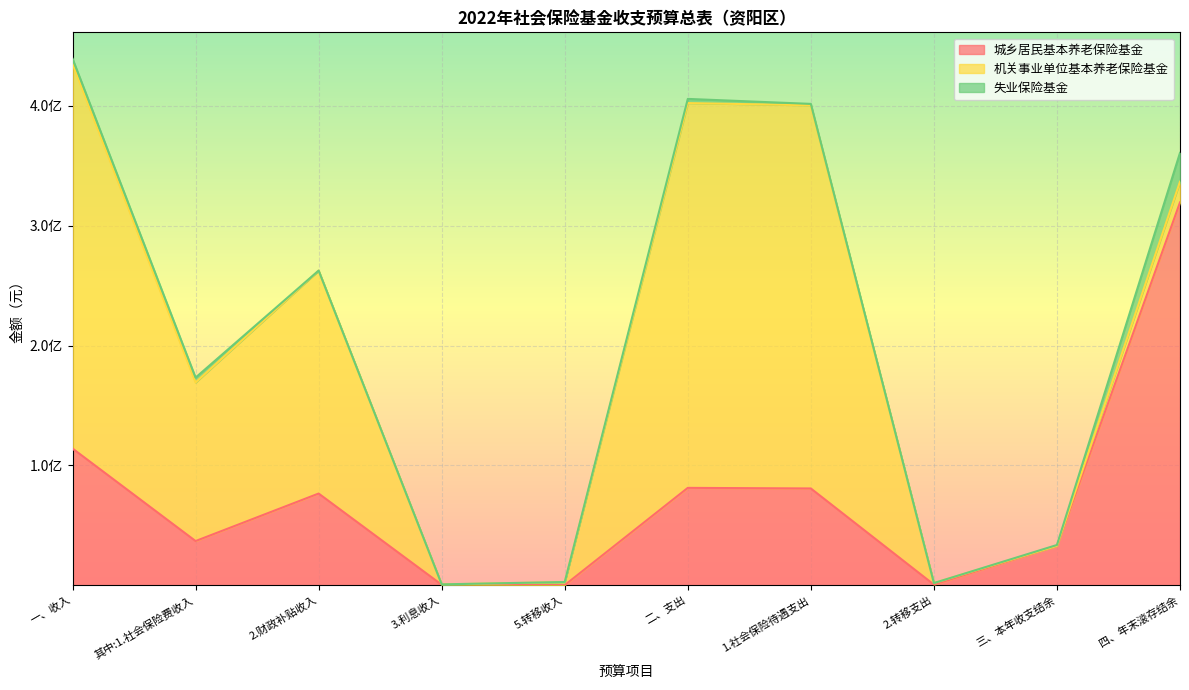

What is the minimum value for 城乡居民基本养老保险基金?

100000.0